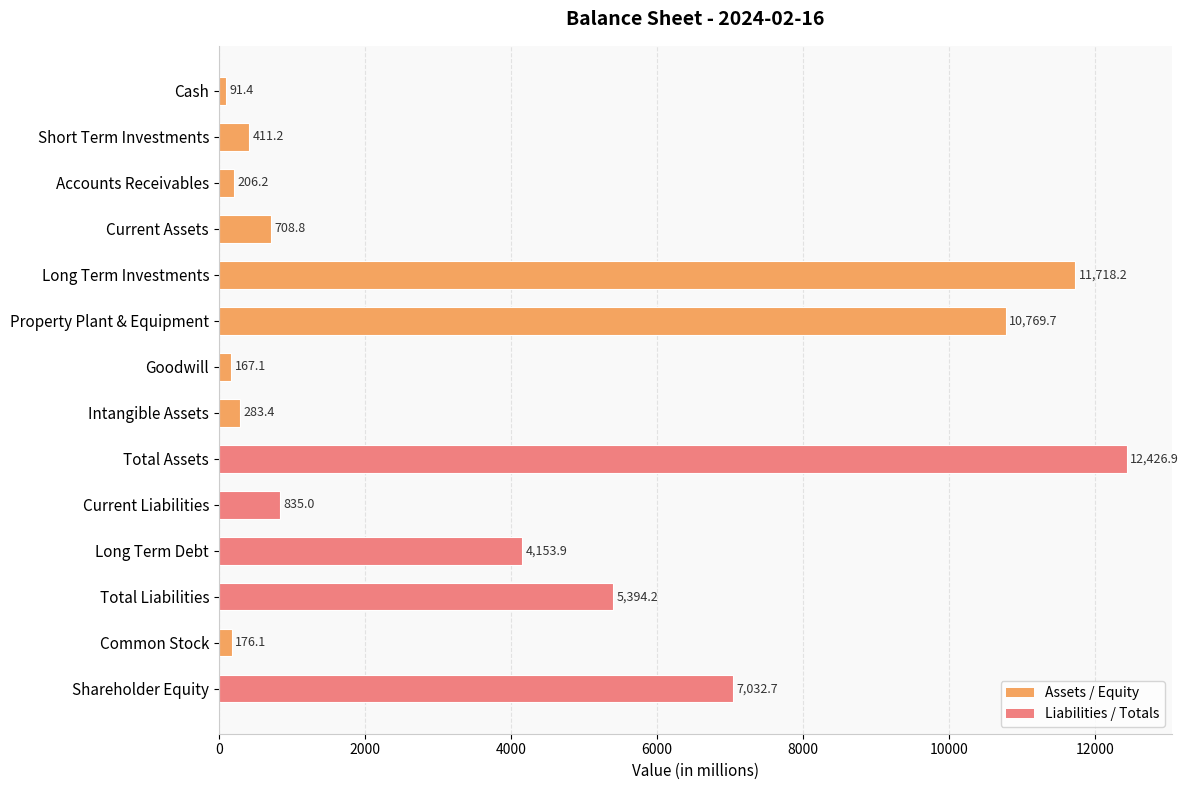

Reading top to bottom, what are all the values shown in this chart?

Cash=91.4	Short Term Investments=411.2	Accounts Receivables=206.2	Current Assets=708.8	Long Term Investments=11718.2	Property Plant & Equipment=10769.7	Goodwill=167.1	Intangible Assets=283.4	Total Assets=12426.9	Current Liabilities=835.0	Long Term Debt=4153.9	Total Liabilities=5394.2	Common Stock=176.1	Shareholder Equity=7032.7